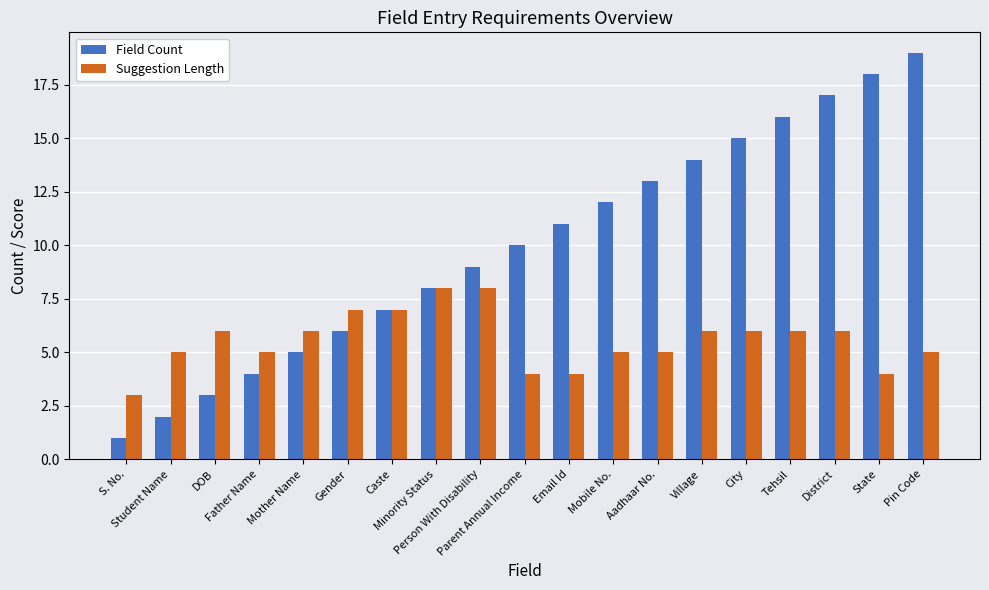

Which series has the widest spread of values?

Field Count